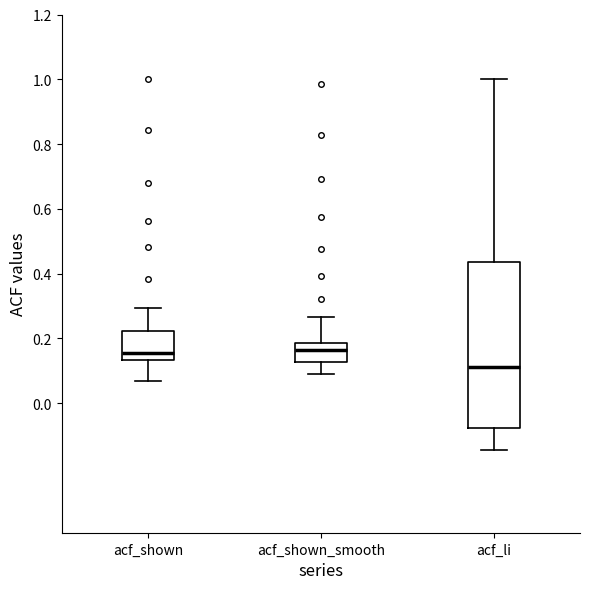

Reading left to right, read every box against the y-axis: the position of its median line, the range the box covers, and the ends of its whiskers. The values are not printed on the chart, so give them approximately, as read against the axis.

acf_shown: median 0.16, box 0.14 to 0.22, whiskers 0.06 to 0.30
acf_shown_smooth: median 0.16, box 0.12 to 0.18, whiskers 0.10 to 0.26
acf_li: median 0.12, box -0.08 to 0.44, whiskers -0.14 to 1.00